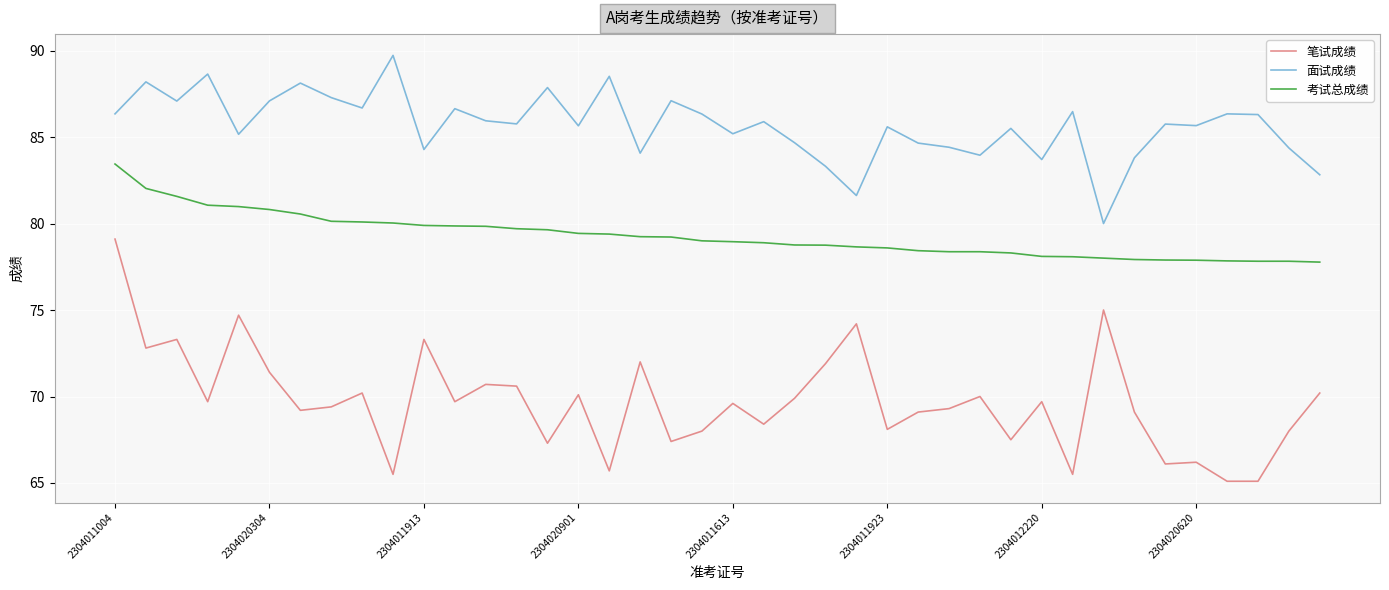

True or false: 面试成绩 and 笔试成绩 intersect in this chart.

False